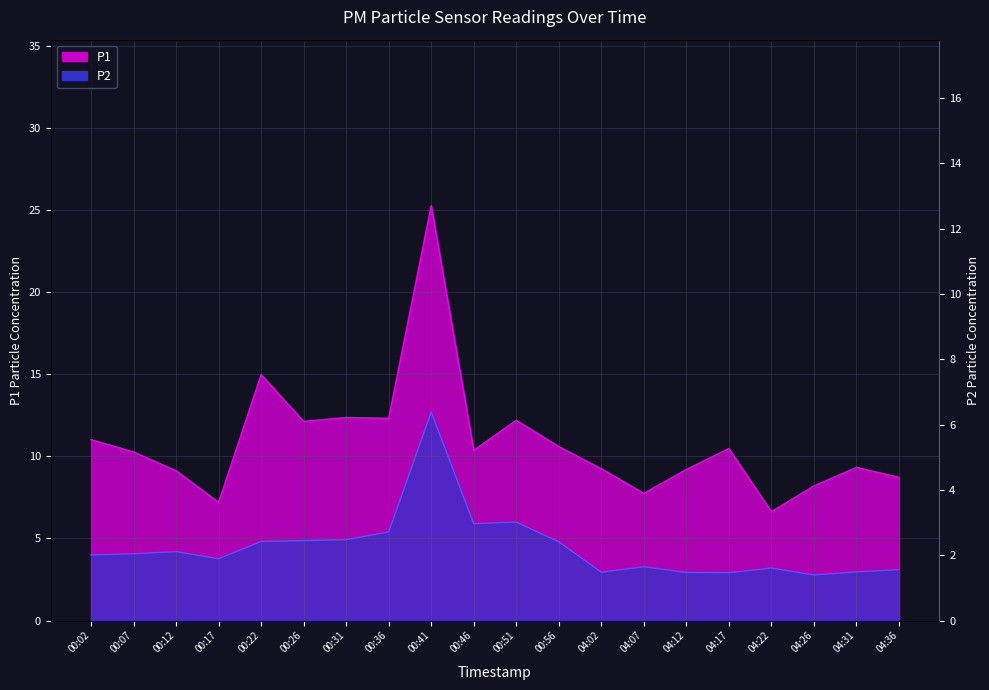

How many series are shown in this chart?

2